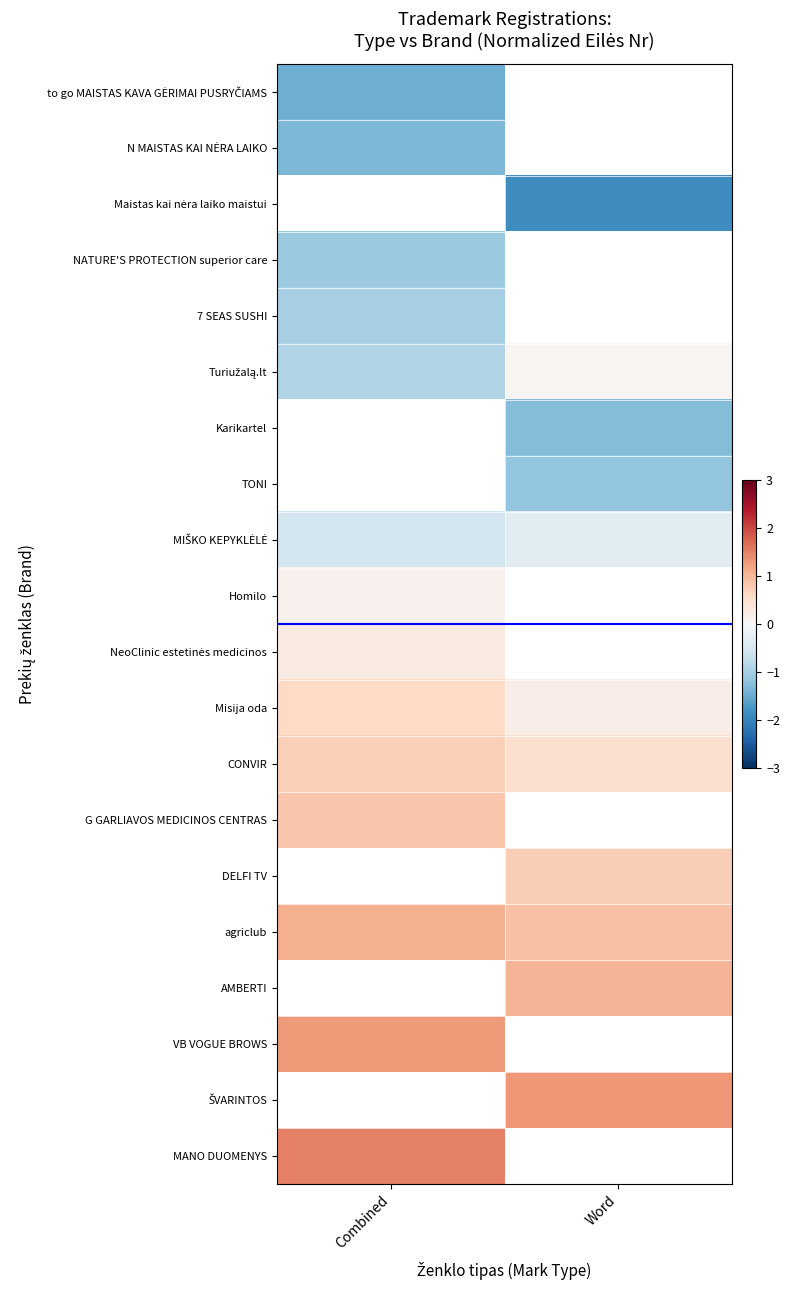

Count the number of data series in this chart.

20